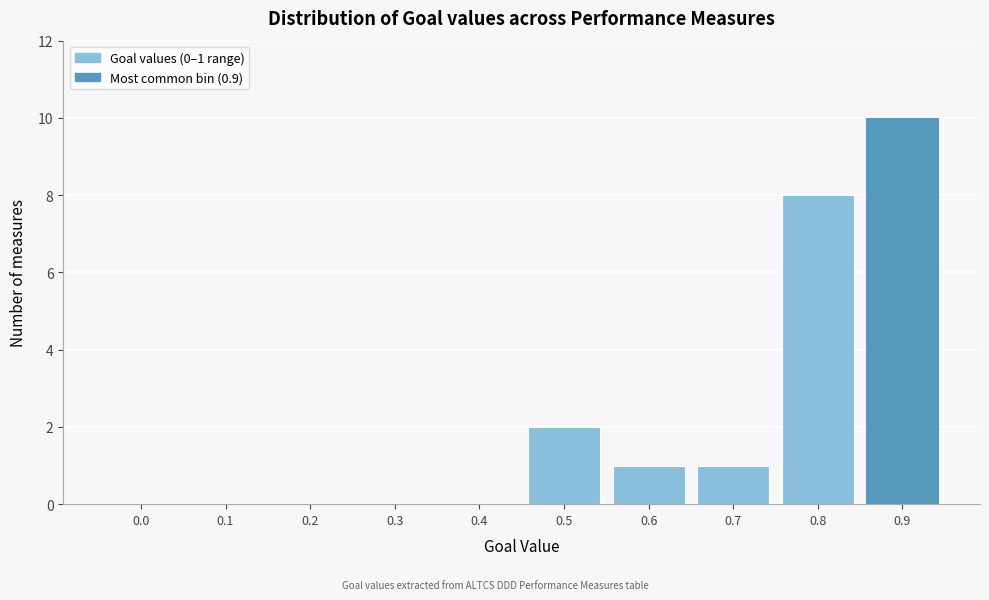

Reading left to right, extract all data points from this chart.

0.0=0	0.1=0	0.2=0	0.3=0	0.4=0	0.5=2	0.6=1	0.7=1	0.8=8	0.9=10